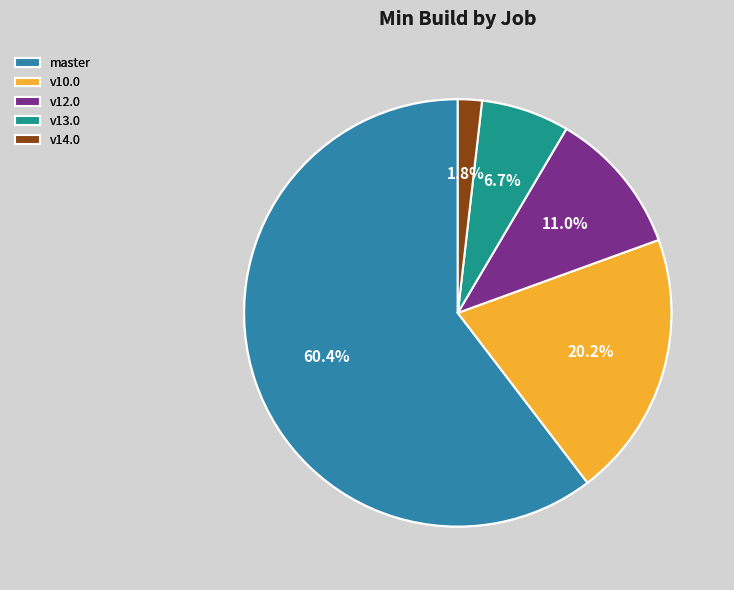

Which has a higher value, v14.0 or master?

master